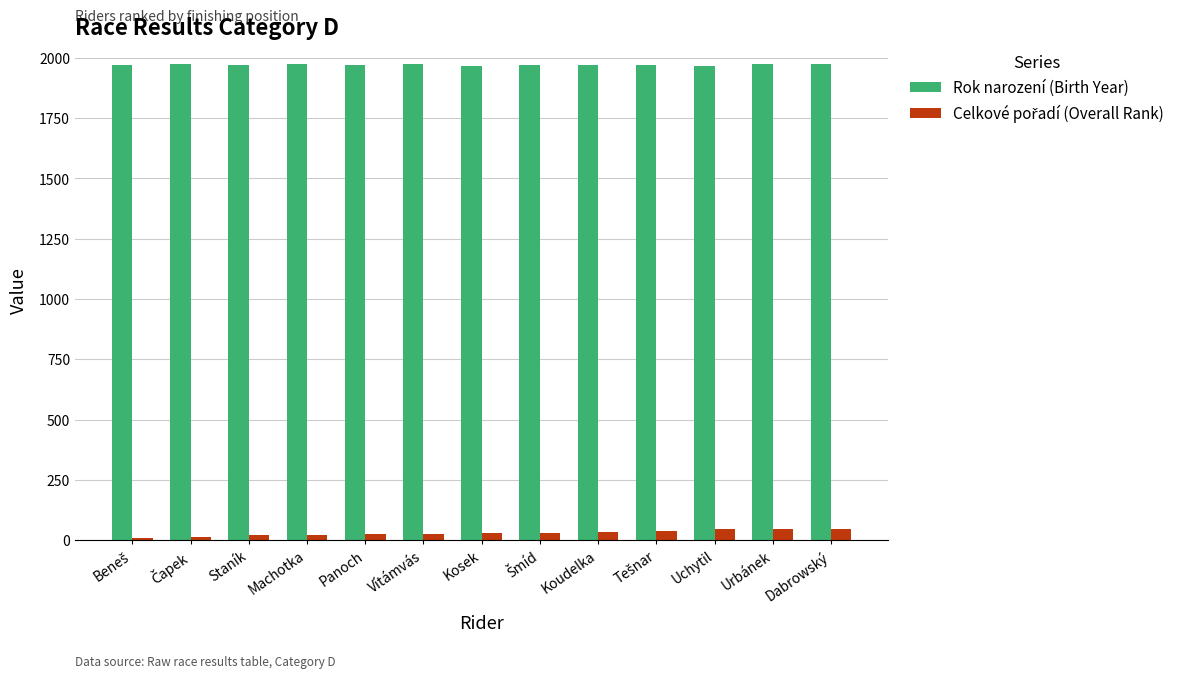

True or false: Rok narození (Birth Year) has a value of 1974 at Dabrowský.

True